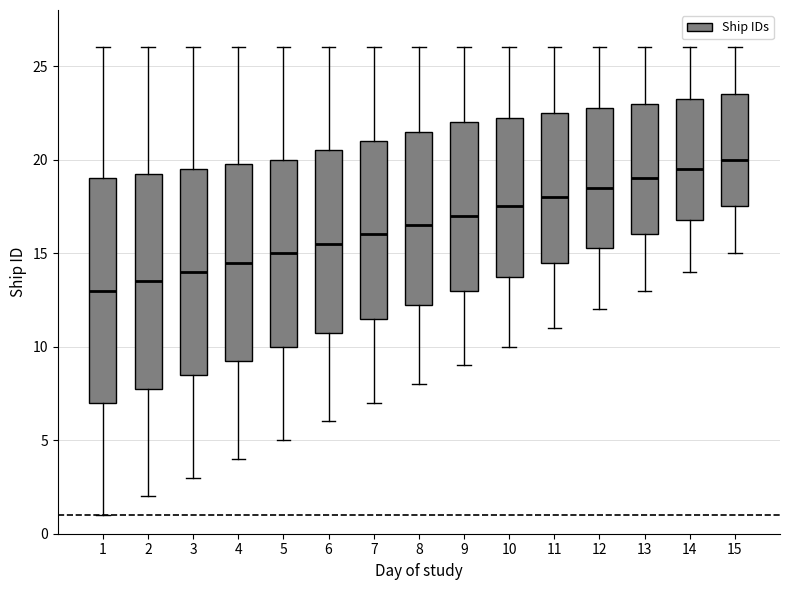

Which box's median line is the highest?

15